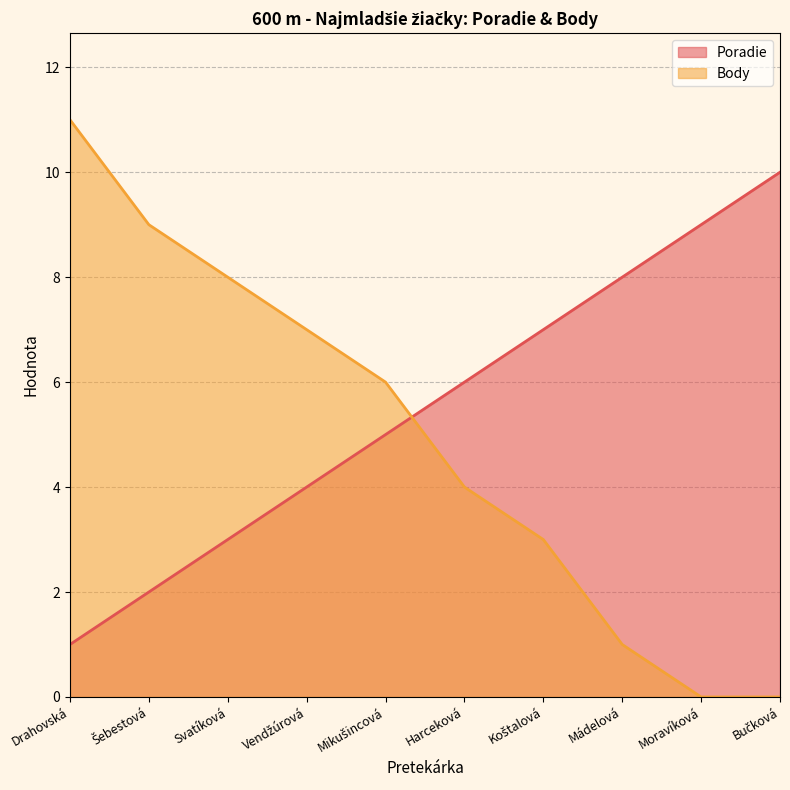

True or false: Body has more than 2 points higher than both neighbors.

False